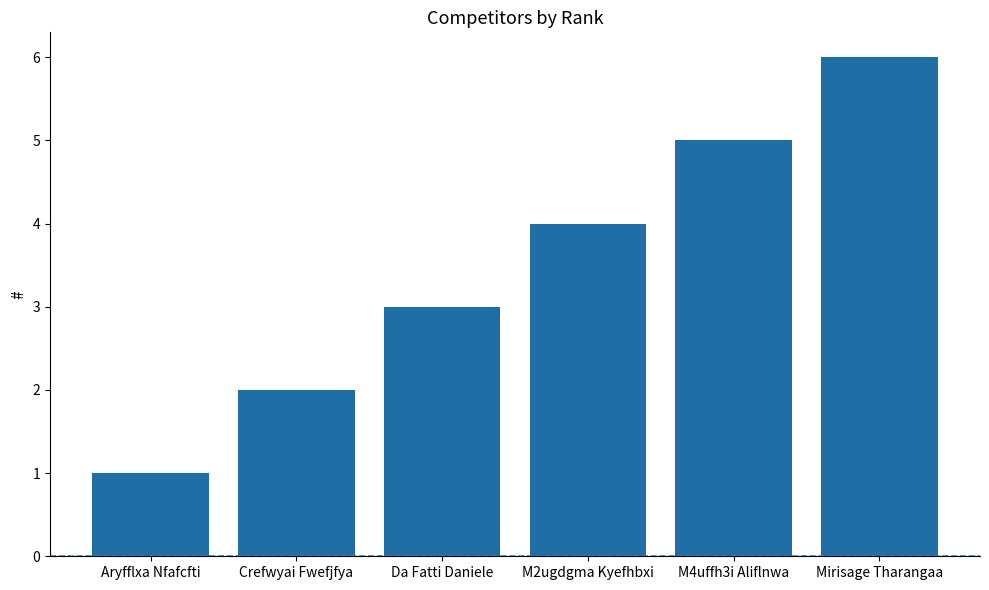

What position from the left is M2ugdgma Kyefhbxi?

4